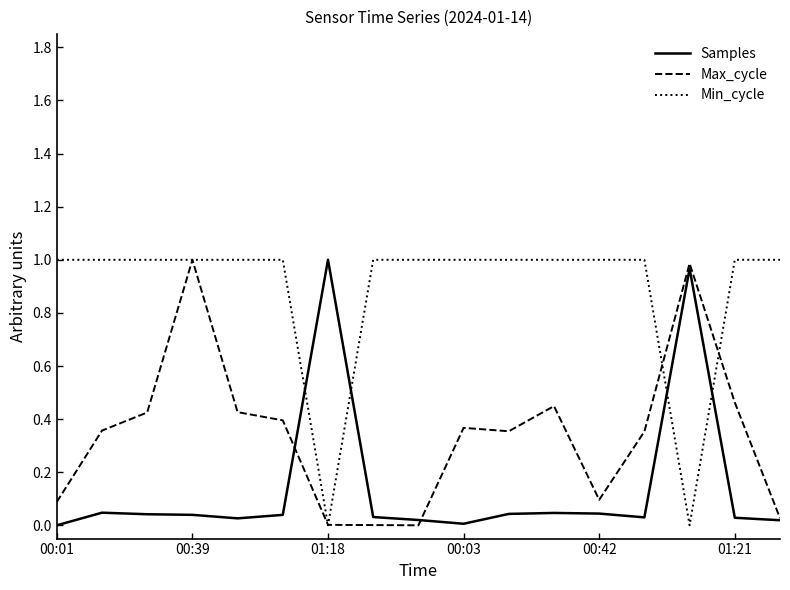

Which series has the largest total across all categories?

Min_cycle